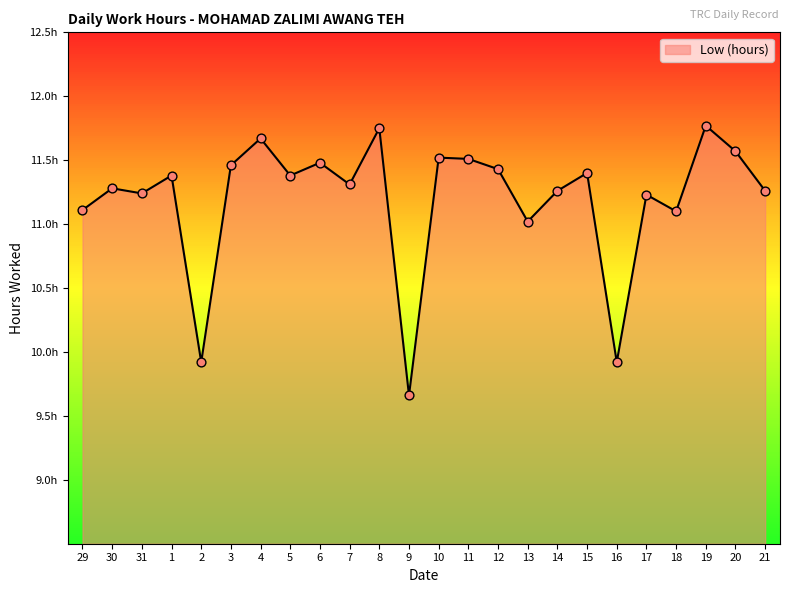

Approximately how many times larger is the value at 5 compared to 1?

1.0